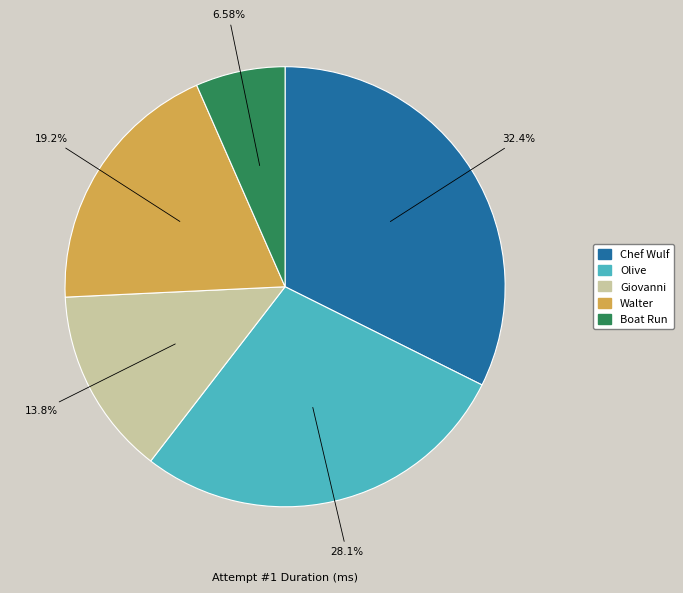

True or false: Chef Wulf accounts for 32% of the total.

True